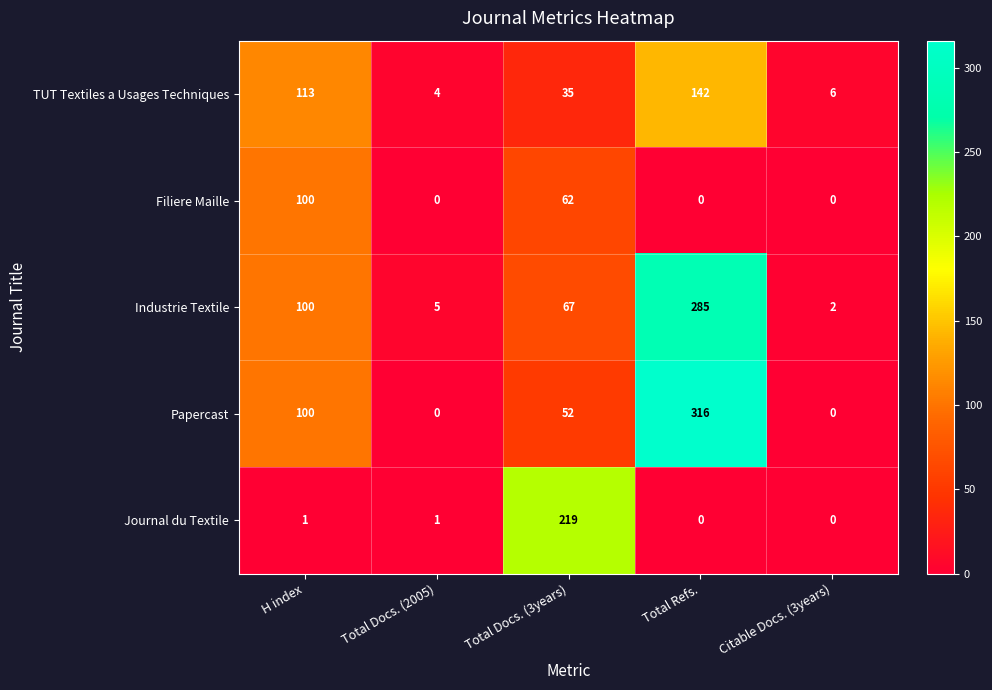

What is the difference between the maximum and minimum values in the Filiere Maille series?

100